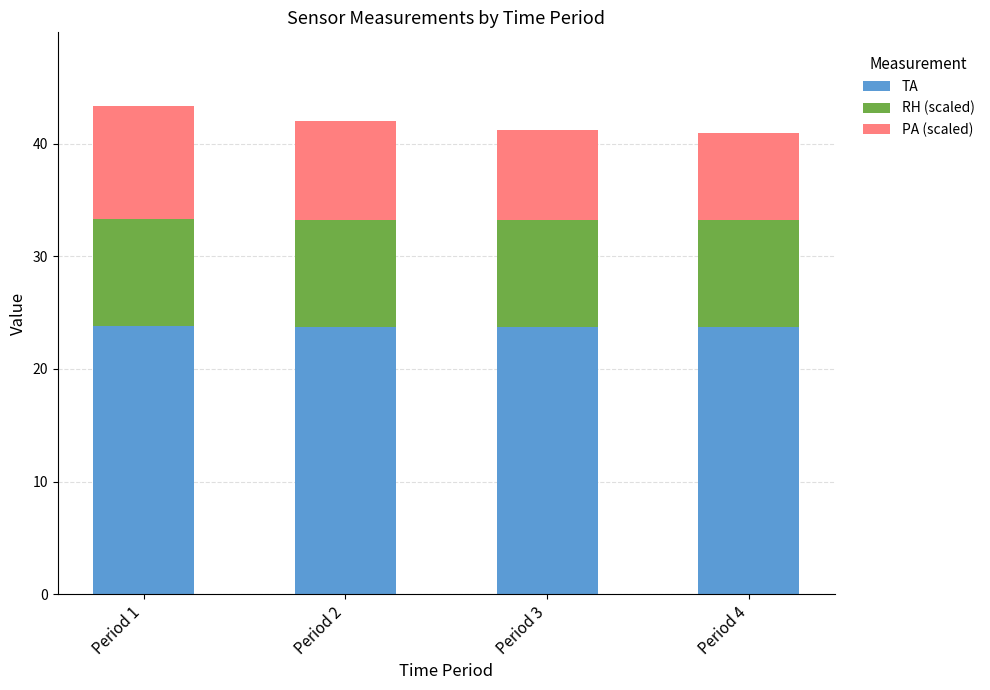

The value of TA at Period 4 is 23.7. True or false?

True